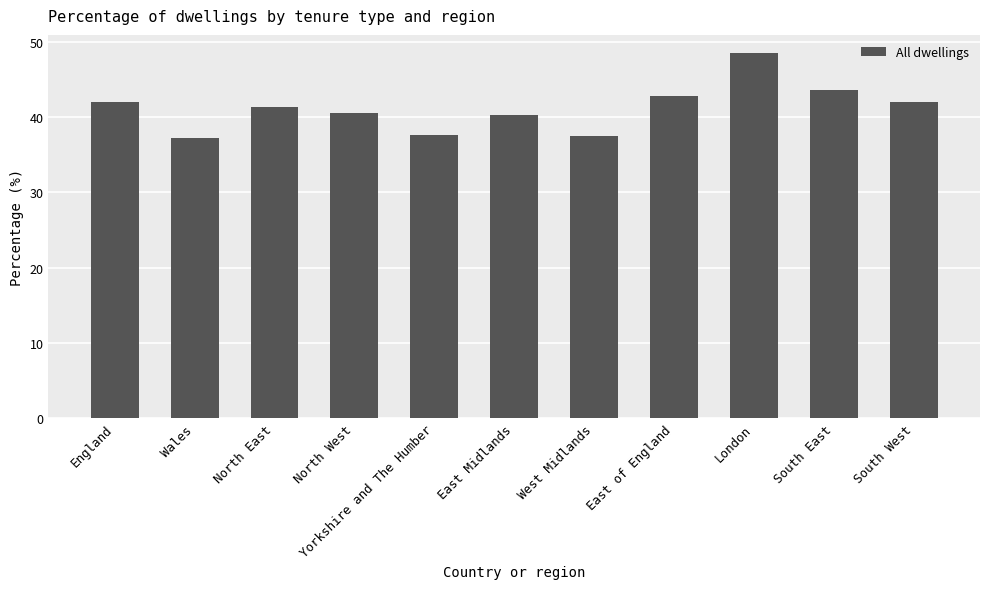

What is the difference between the maximum and second lowest values?

11.0